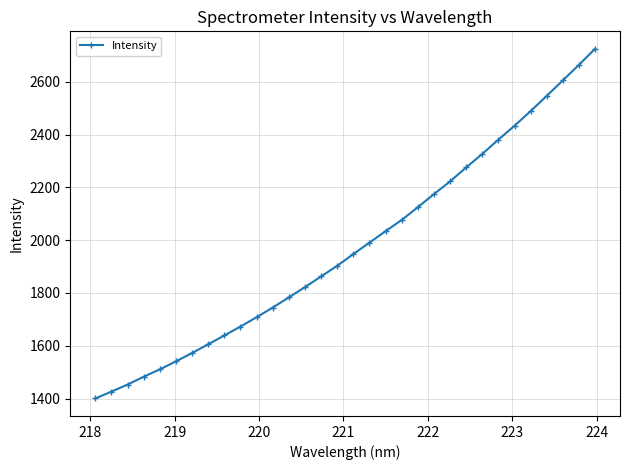

What is the smallest value displayed?

1400.3